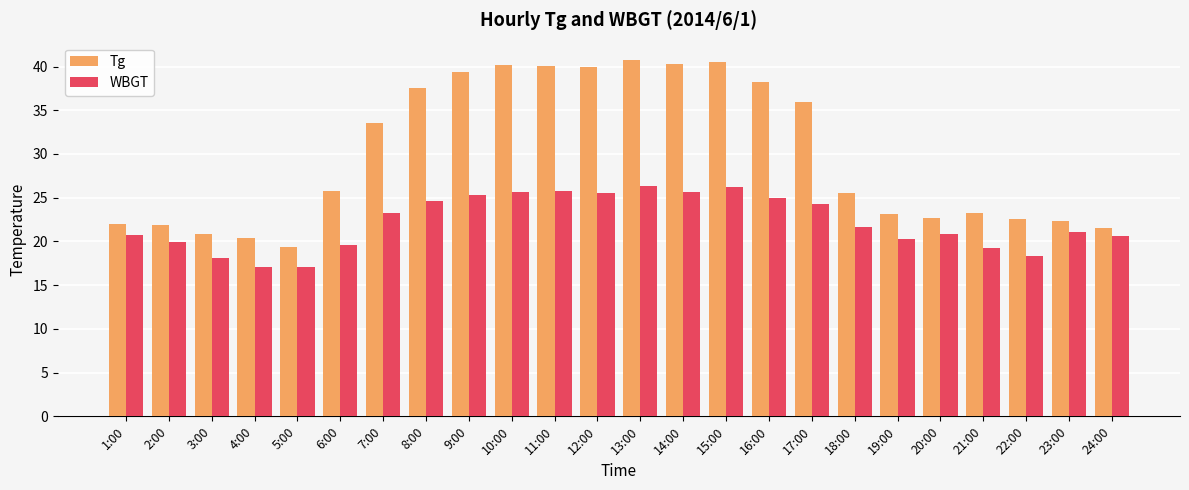

List the series in order of their overall mean, highest first.

Tg, WBGT